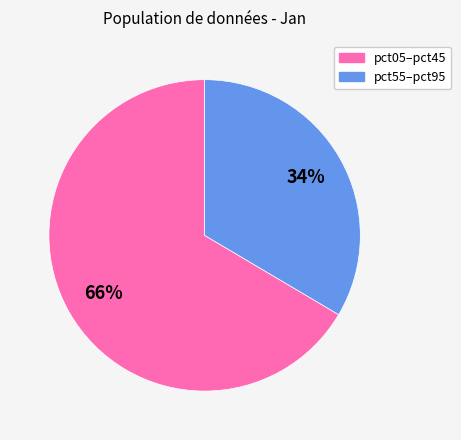

To the nearest percent, what is the average slice percentage?

50%